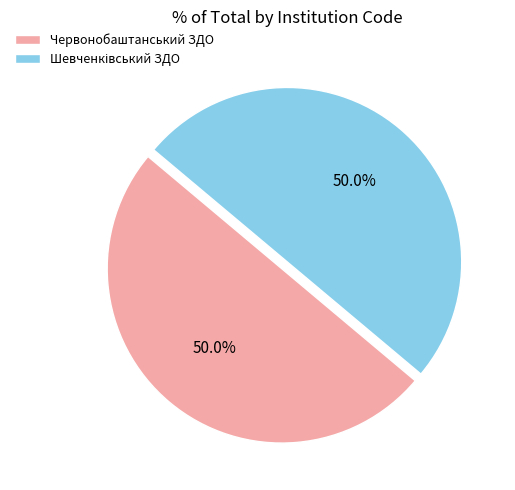

Count the number of slices in the pie.

2